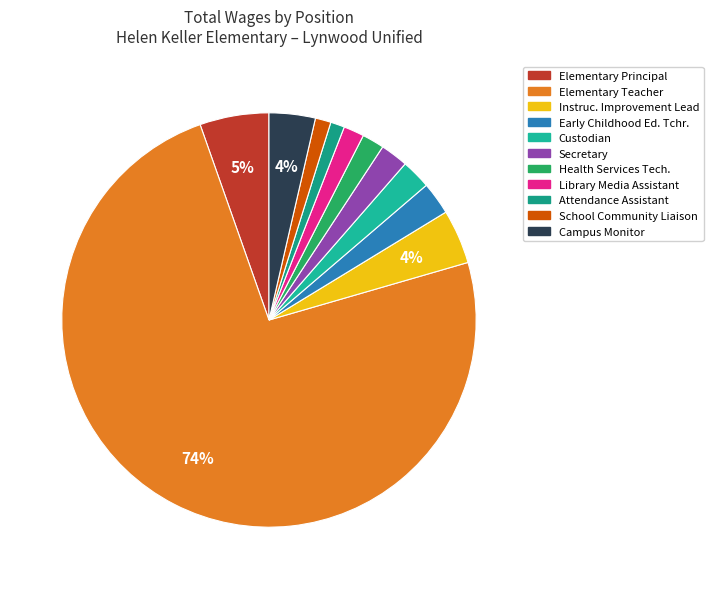

To the nearest percent, what is the combined percentage of Attendance Assistant and Health Services Tech.?

3%